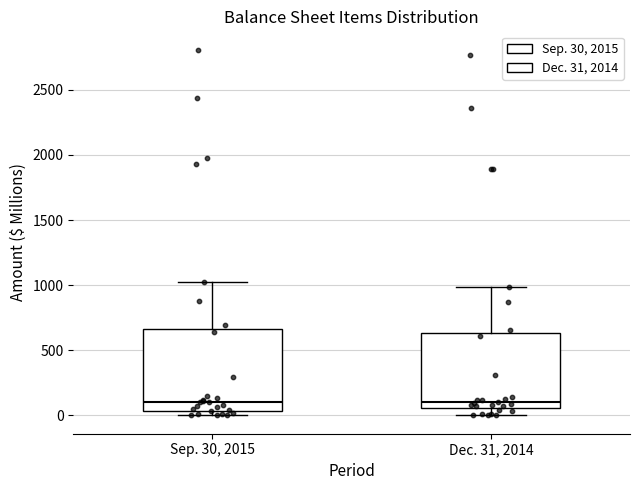

Reading left to right, transcribe this box plot: for each box, give where its median line is, the range the box spans, and where its two whiskers end, as read against the y-axis. The values are not printed on the chart, so give them approximately, as read against the axis.

Sep. 30, 2015: median 100, box 50 to 650, whiskers 0 to 1000
Dec. 31, 2014: median 100, box 50 to 650, whiskers 0 to 1000